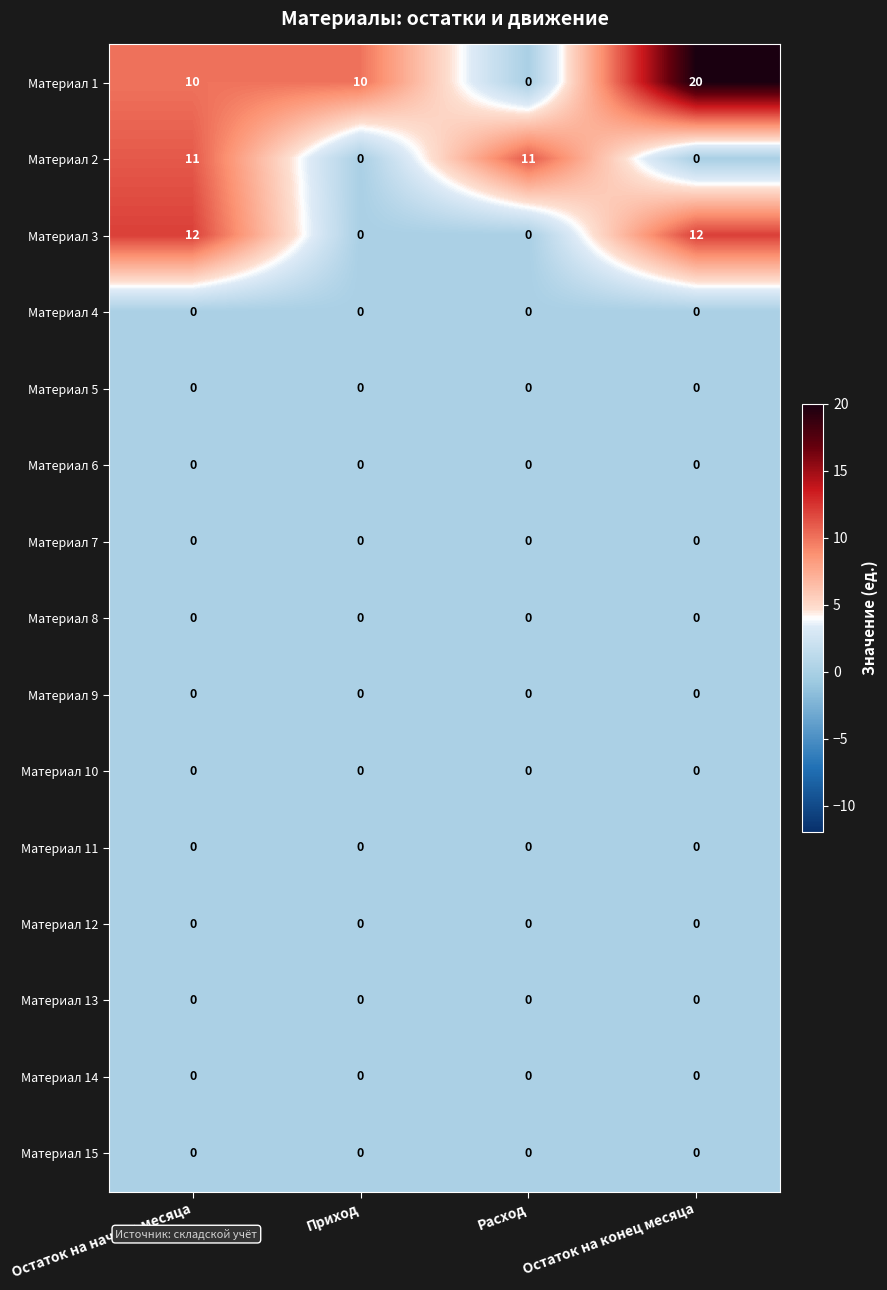

Which series has the largest total across all categories?

Материал 1